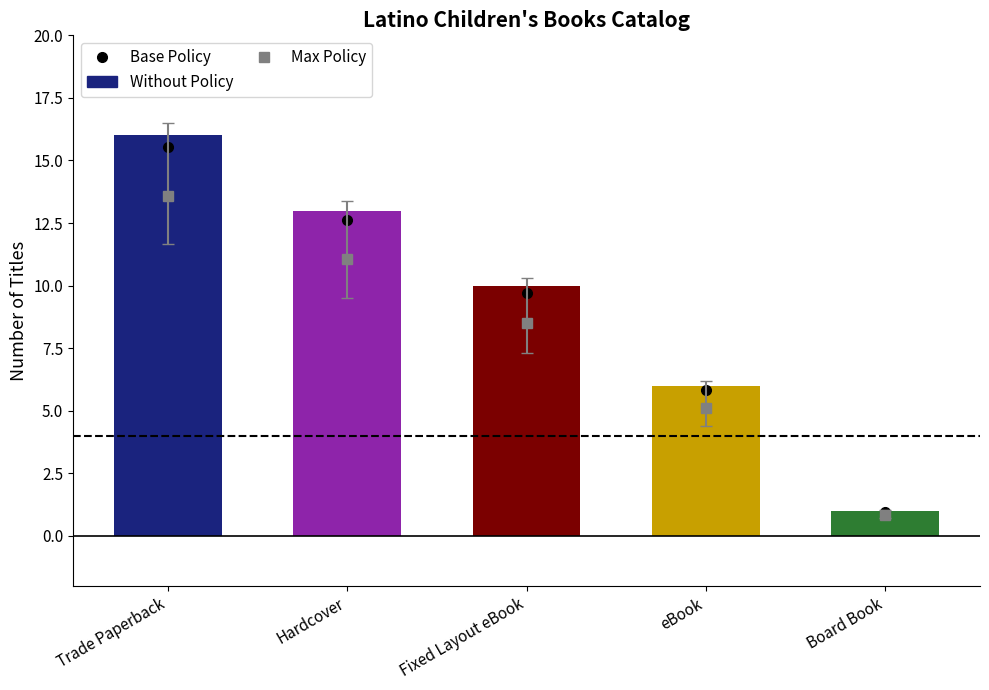

The chart shows a value of 6 at eBook. True or false?

True